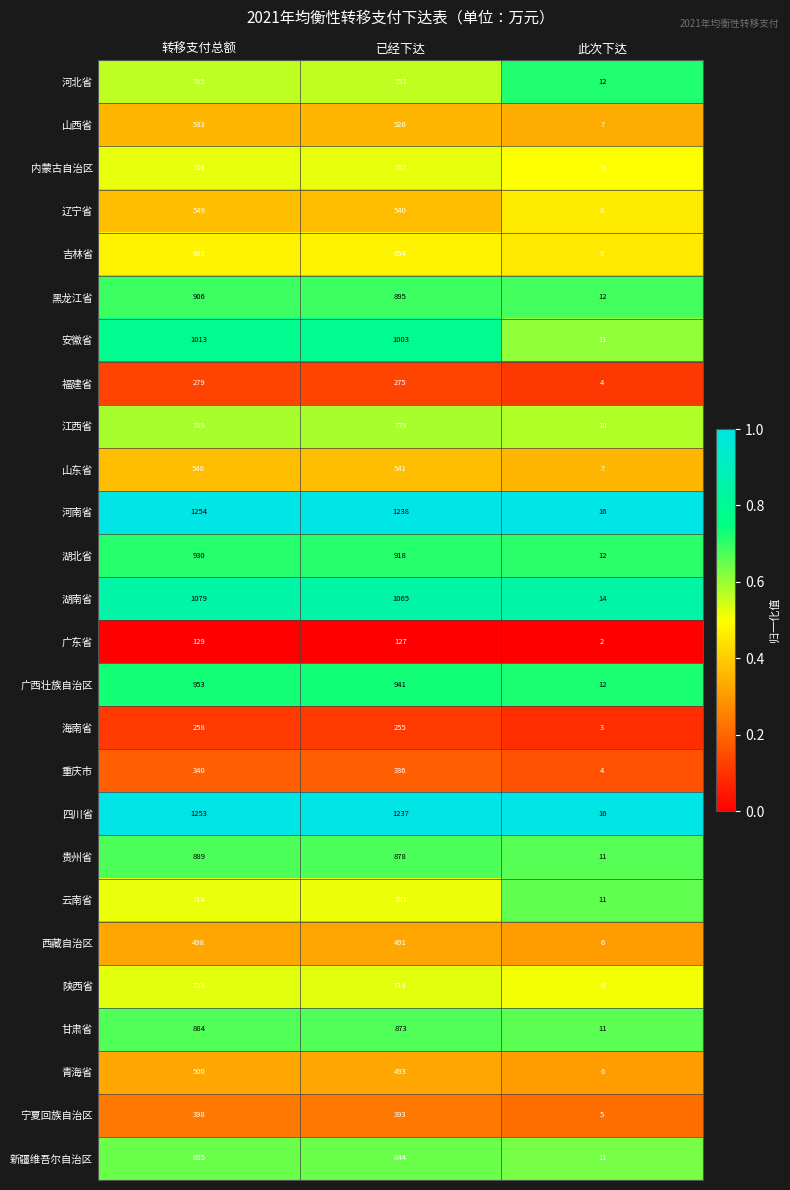

List the series in order of their peak value, lowest first.

广东省, 海南省, 福建省, 重庆市, 宁夏回族自治区, 西藏自治区, 青海省, 山西省, 山东省, 辽宁省, 吉林省, 云南省, 内蒙古自治区, 陕西省, 河北省, 江西省, 新疆维吾尔自治区, 甘肃省, 贵州省, 黑龙江省, 湖北省, 广西壮族自治区, 安徽省, 湖南省, 四川省, 河南省